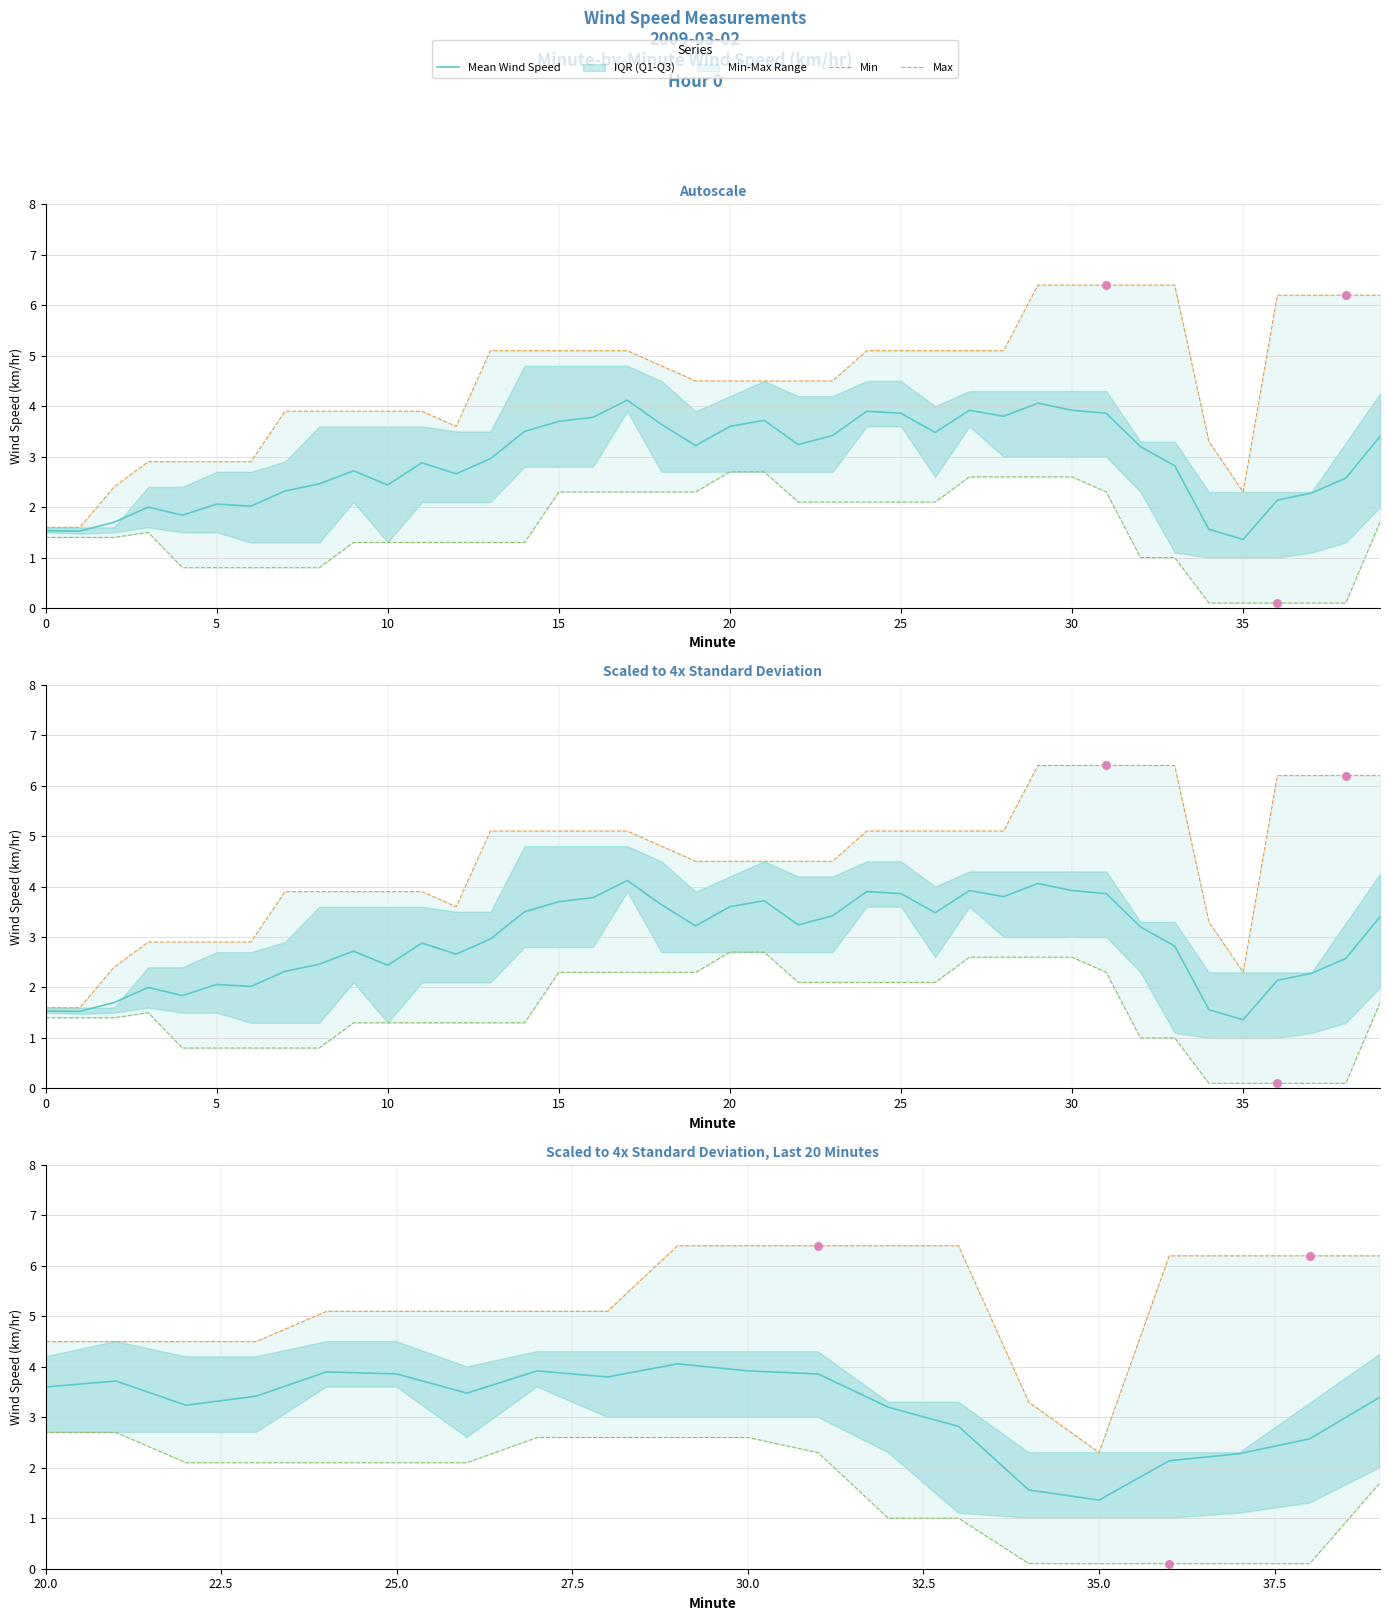

Is the value of Min at 16 greater than the value of Mean Wind Speed at 28?

No